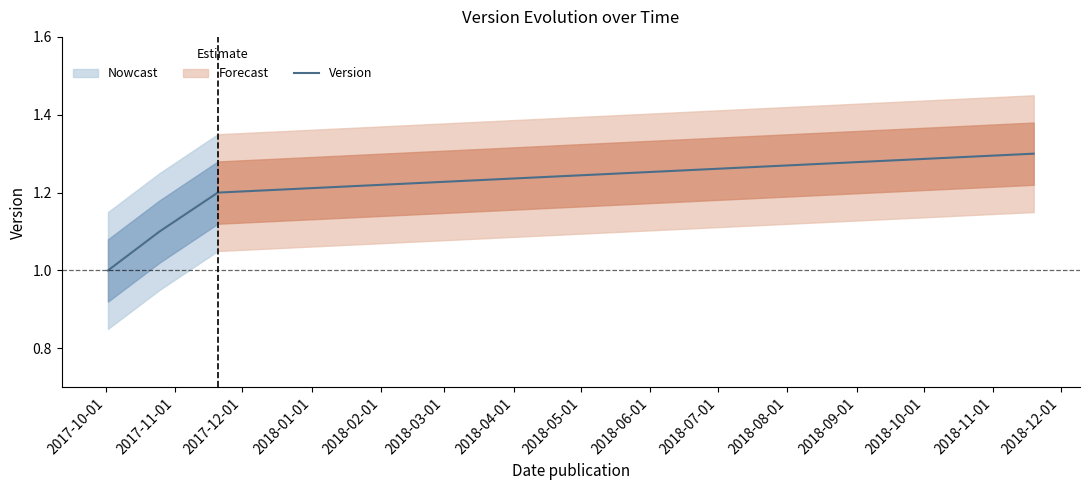

What is the average value?

1.1